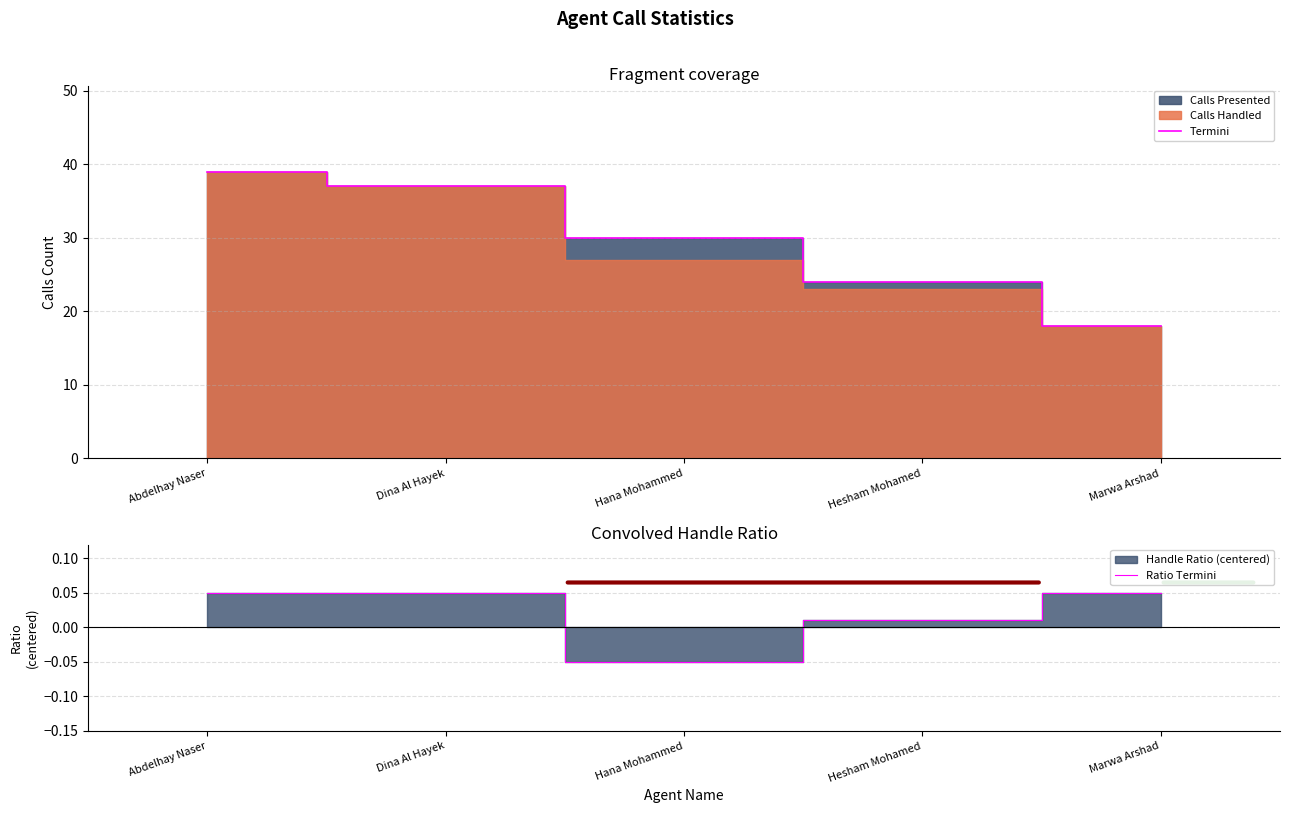

Is it true that Ratio Termini equals 0.1 at Marwa Arshad?

False